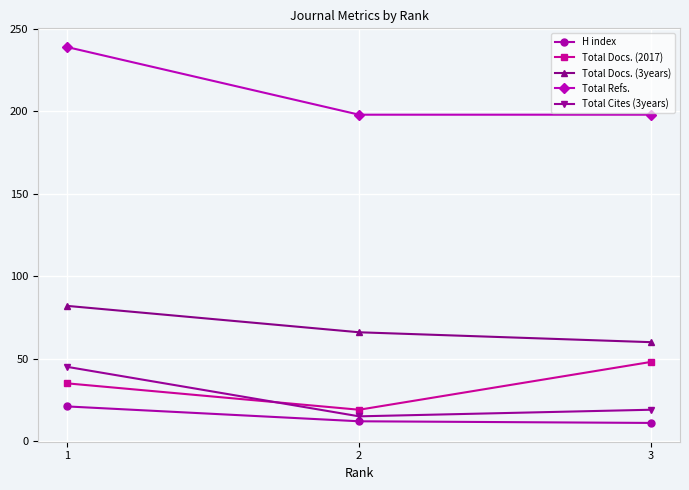

How many series are shown in this chart?

5